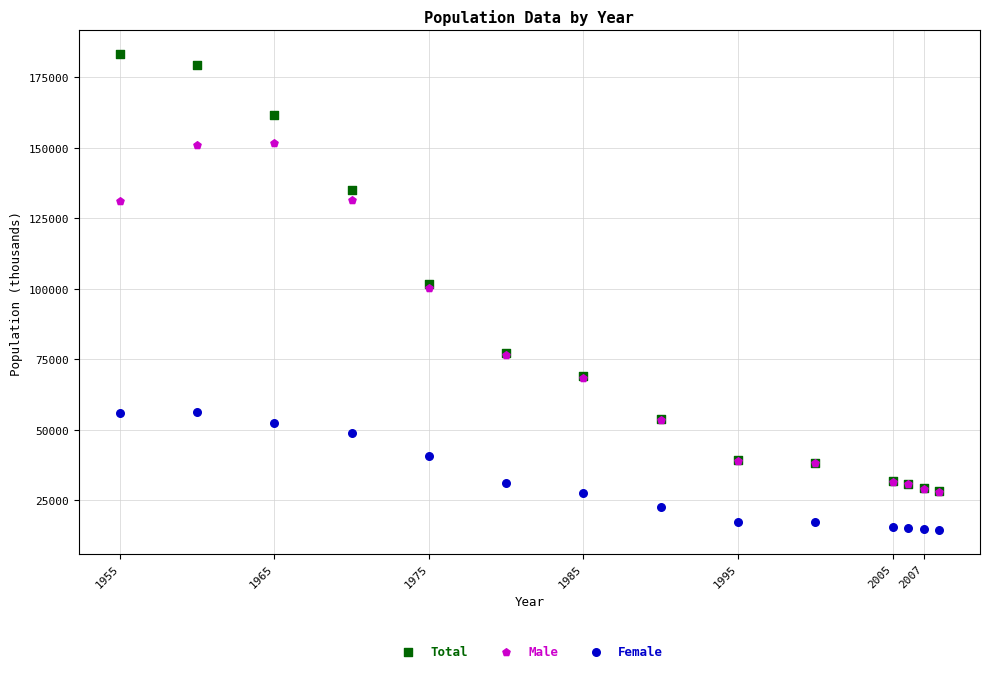

What are all the series names shown in the legend?

Total, Male, Female